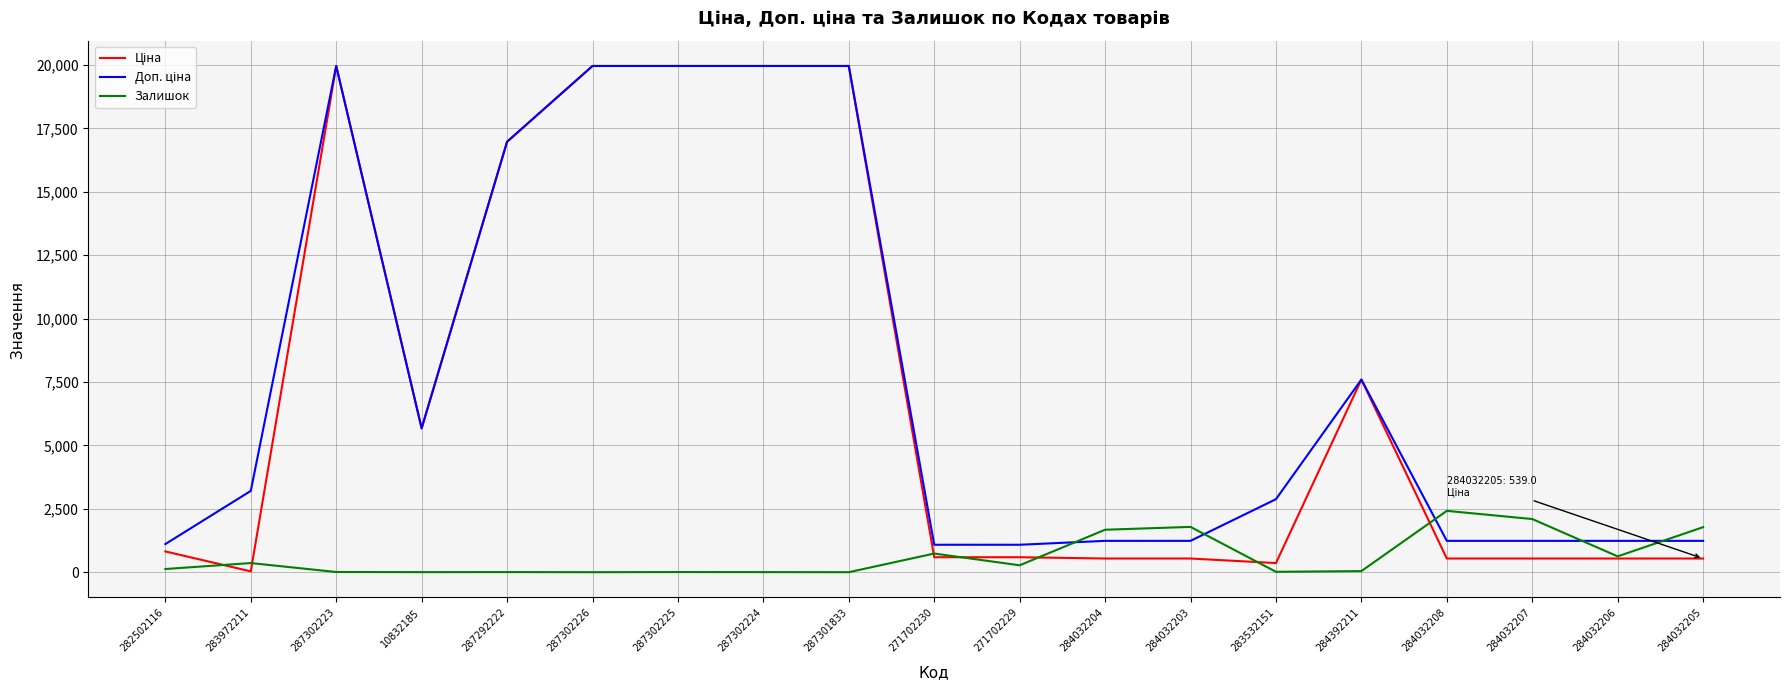

What is the total value across all series at 284032205?

3550.4